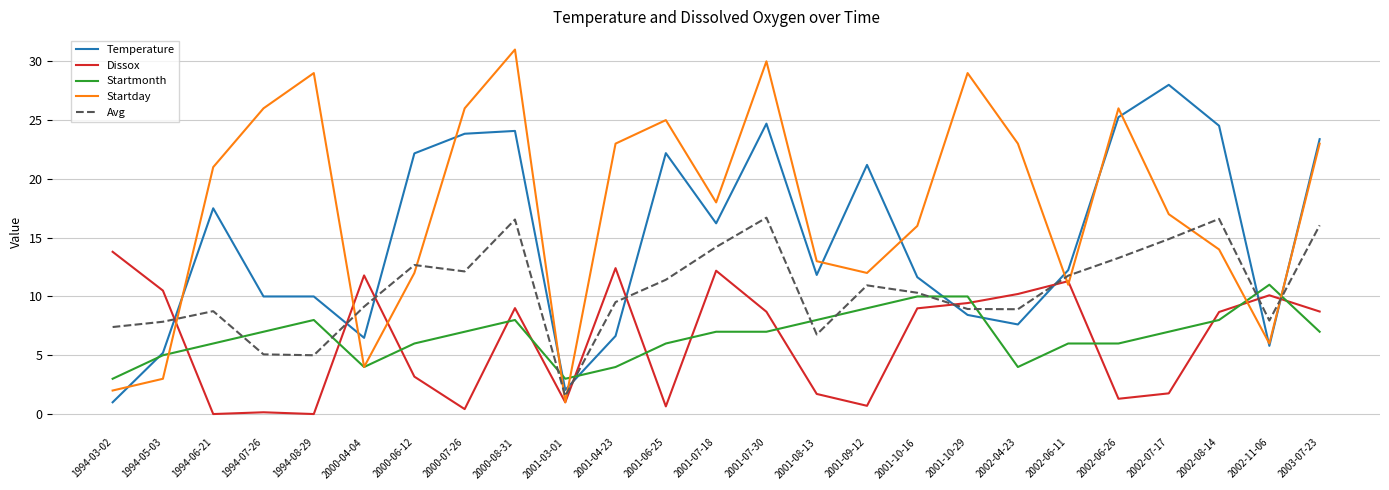

Between which two adjacent categories do Avg and Dissox first intersect?

1994-05-03 and 1994-06-21